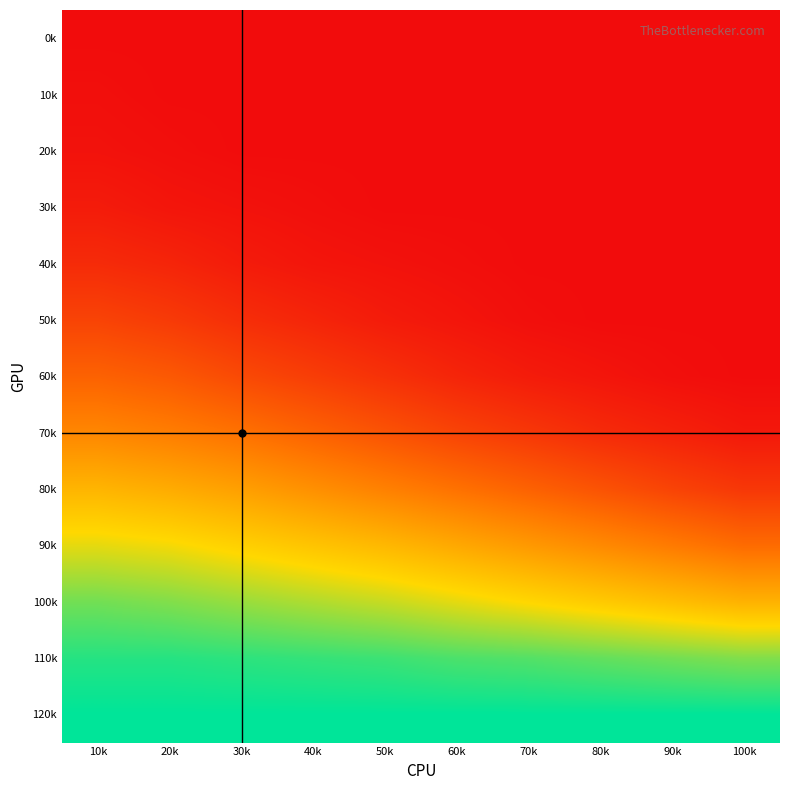

Which has a higher value, 90k or 30k?

90k